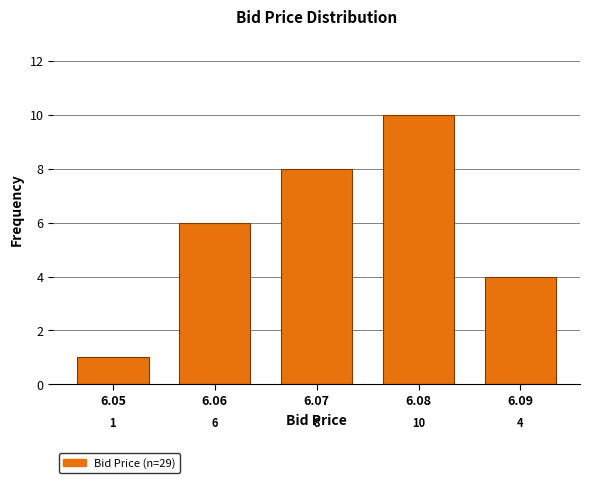

Reading right to left, what are all the values shown in this chart?

4	10	8	6	1